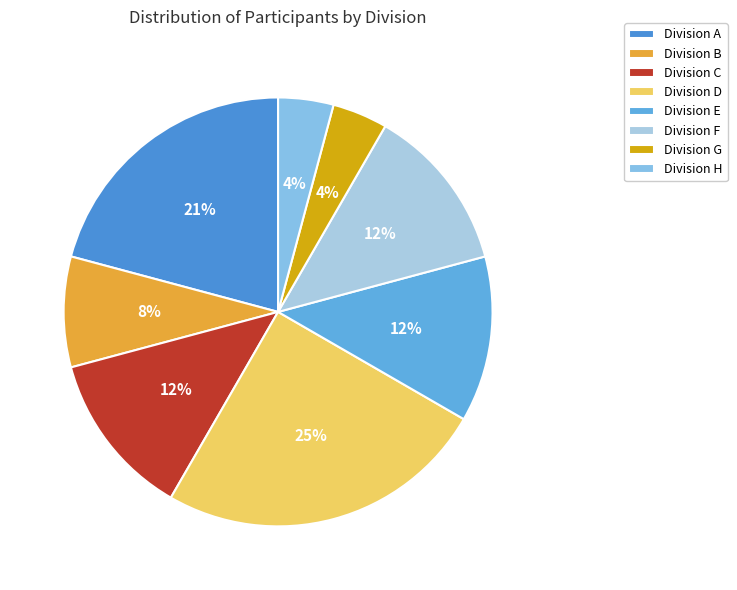

To the nearest percent, what is the difference between the largest and smallest slice percentages?

21%